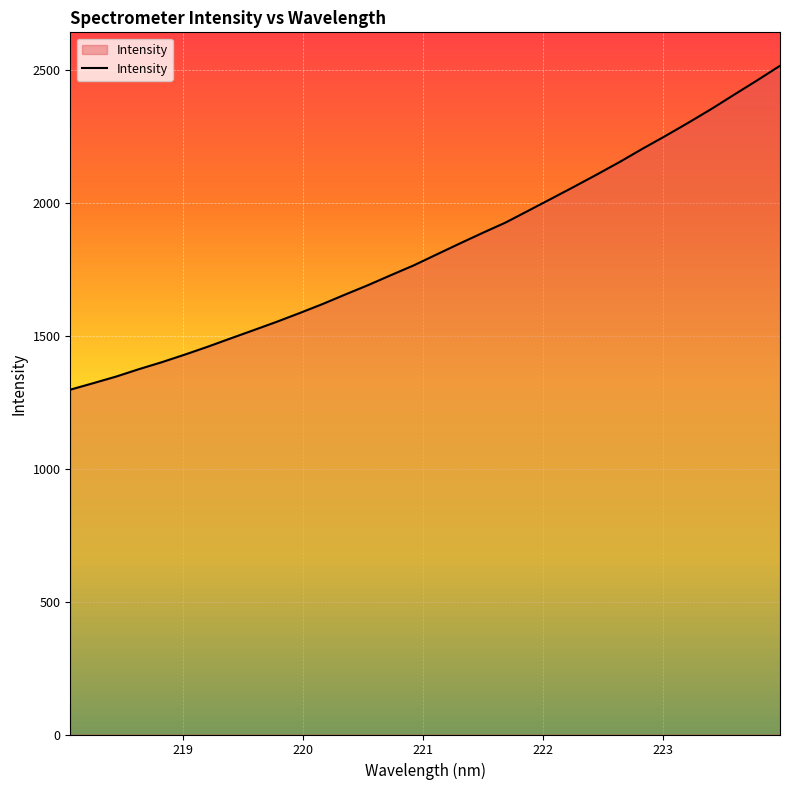

What is the maximum value shown in the chart?

2516.0